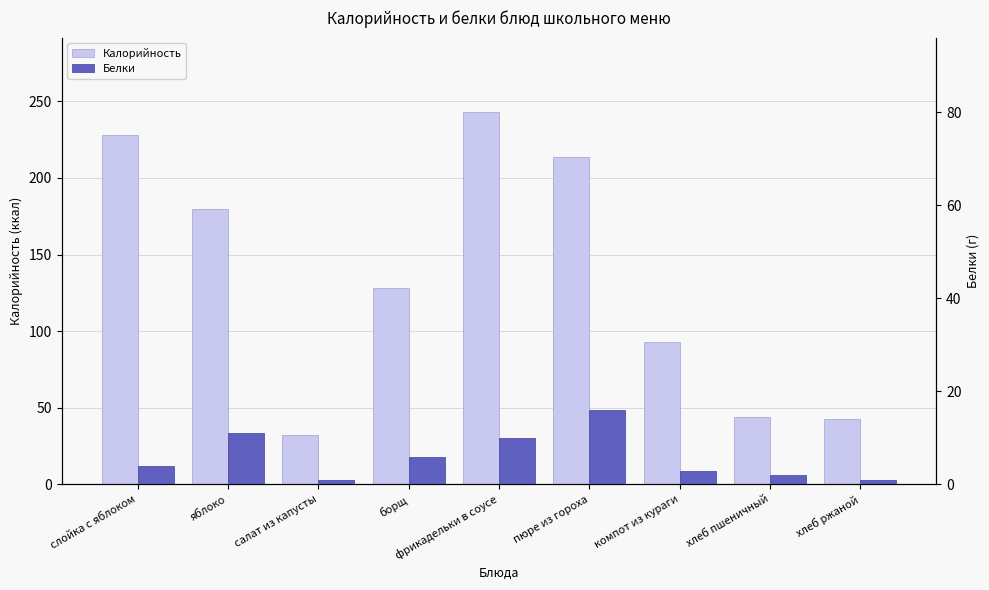

Are the bars horizontal?

No